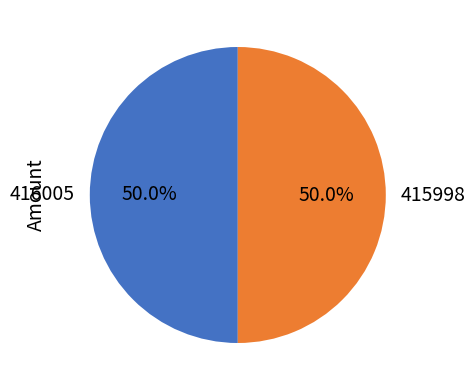

True or false: 415998 accounts for 50% of the total.

True